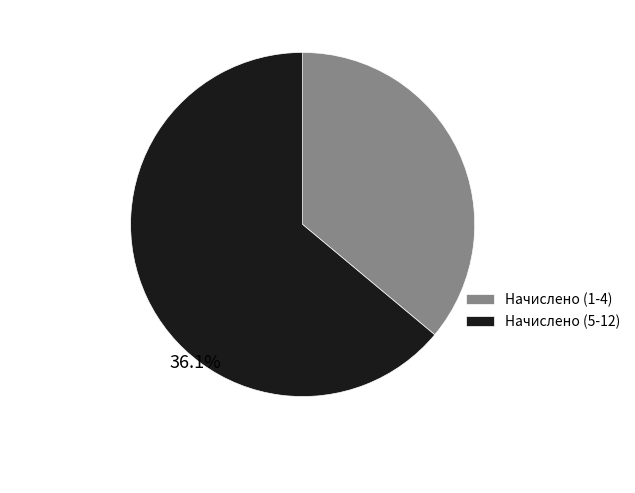

What is the smallest slice in the pie chart?

Начислено (1-4)